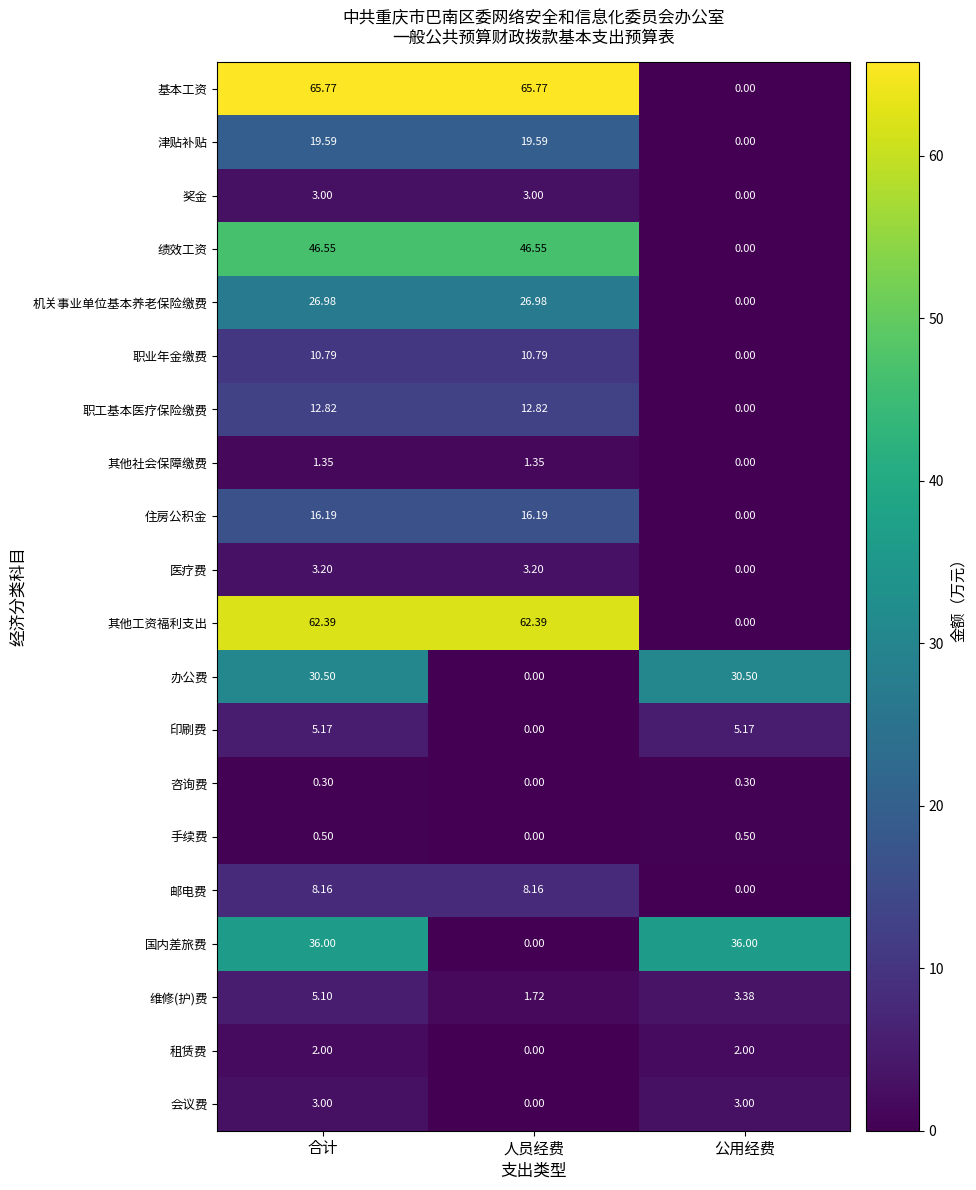

What is the difference between the highest and lowest values at 公用经费?

36.0